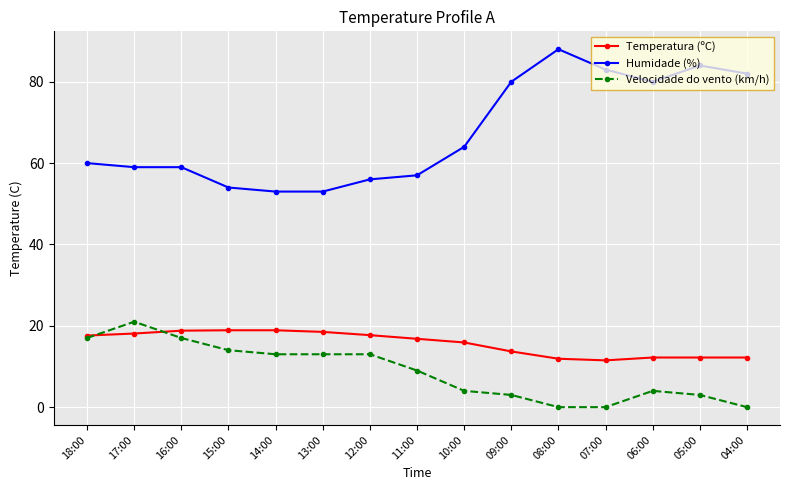

What position from the right is 10:00?

7